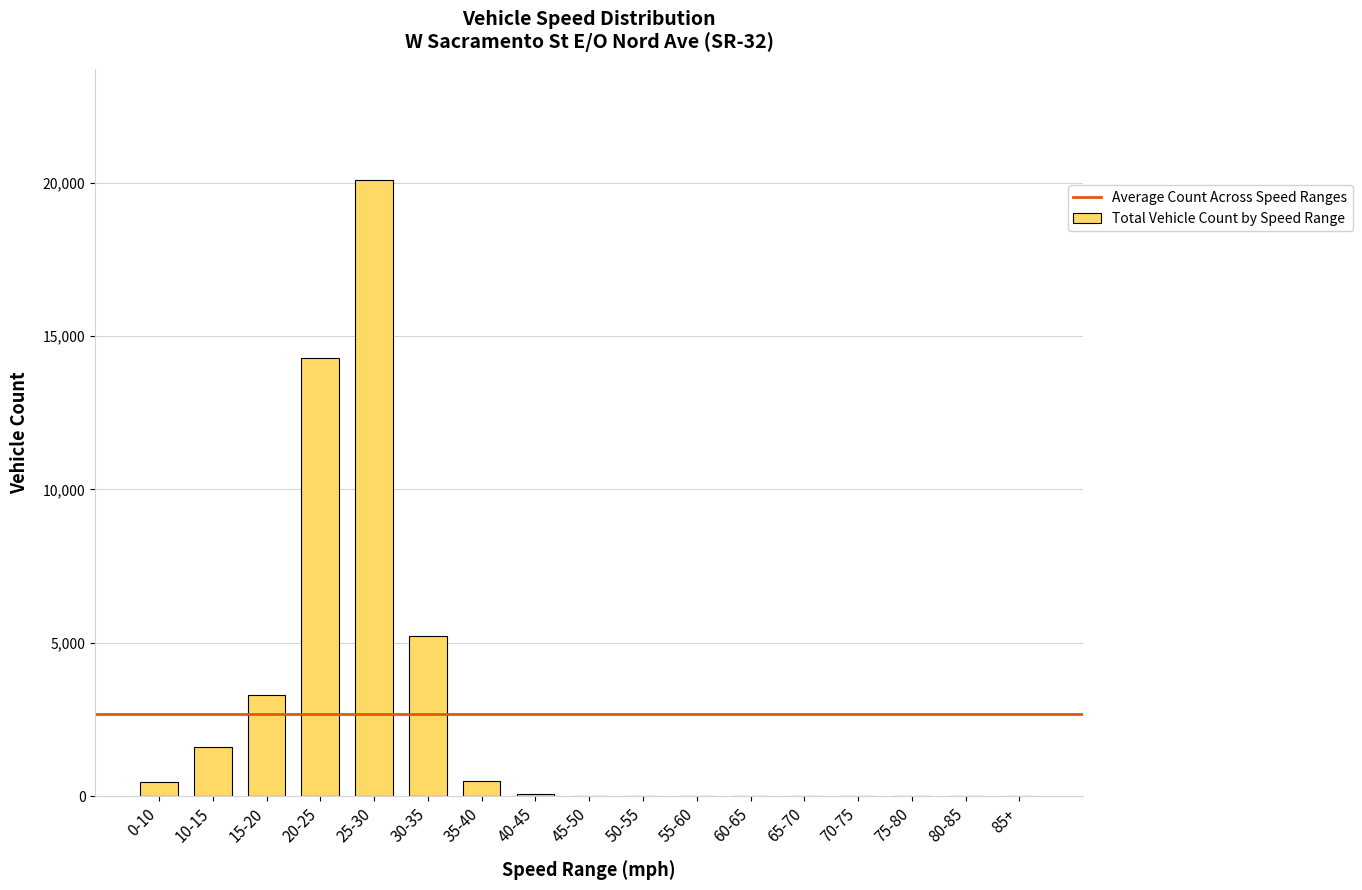

Where is the data nearest to the value 10042?

20-25